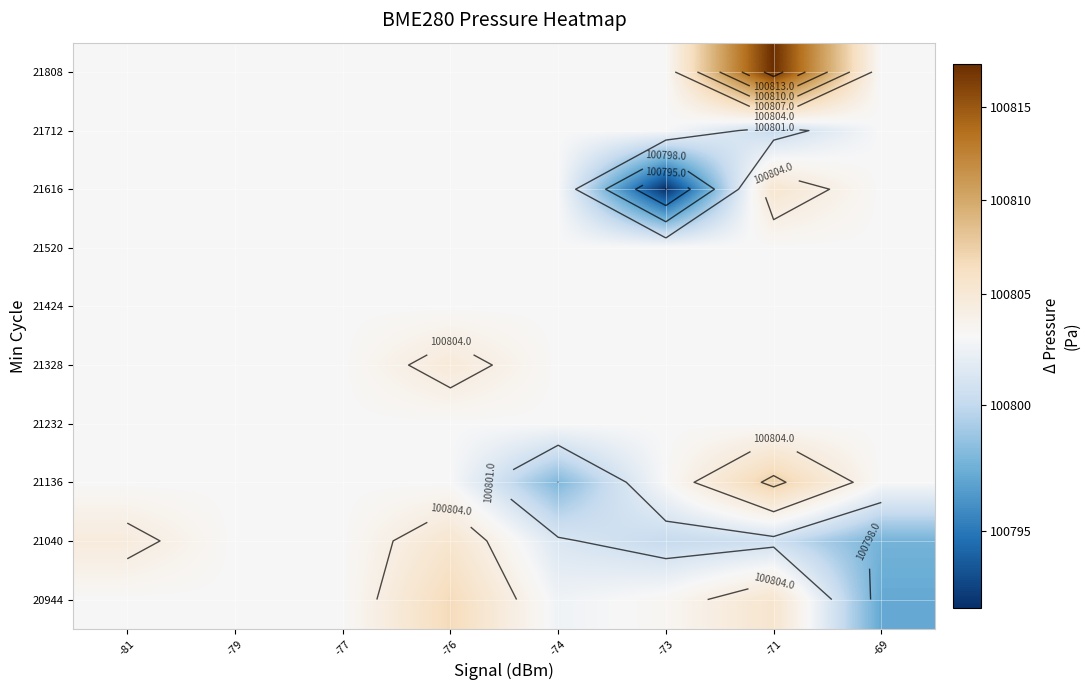

At which category does the chart reach its peak across all series?

-71